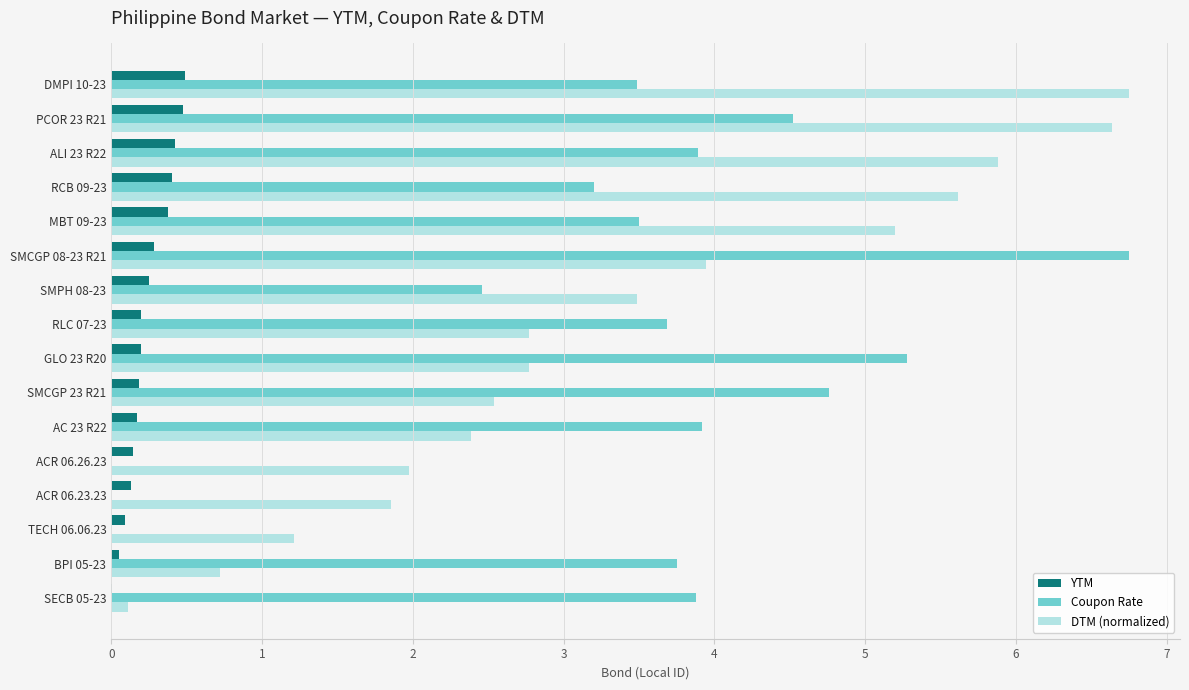

Is the value of YTM at RCB 09-23 greater than the value of Coupon Rate at ALI 23 R22?

No